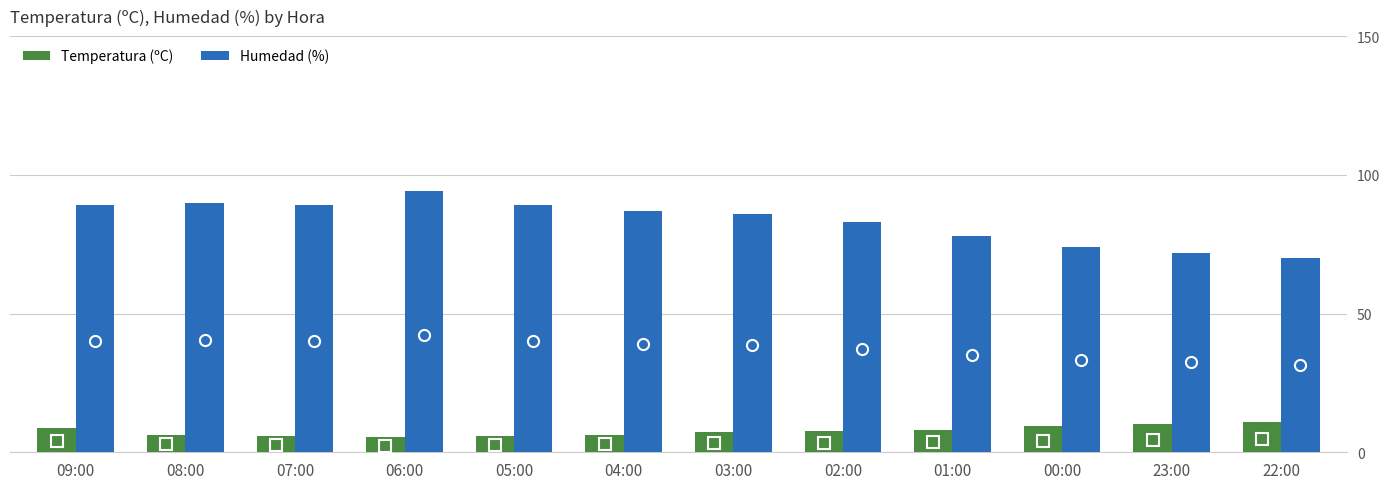

How many bars are there in total?

24